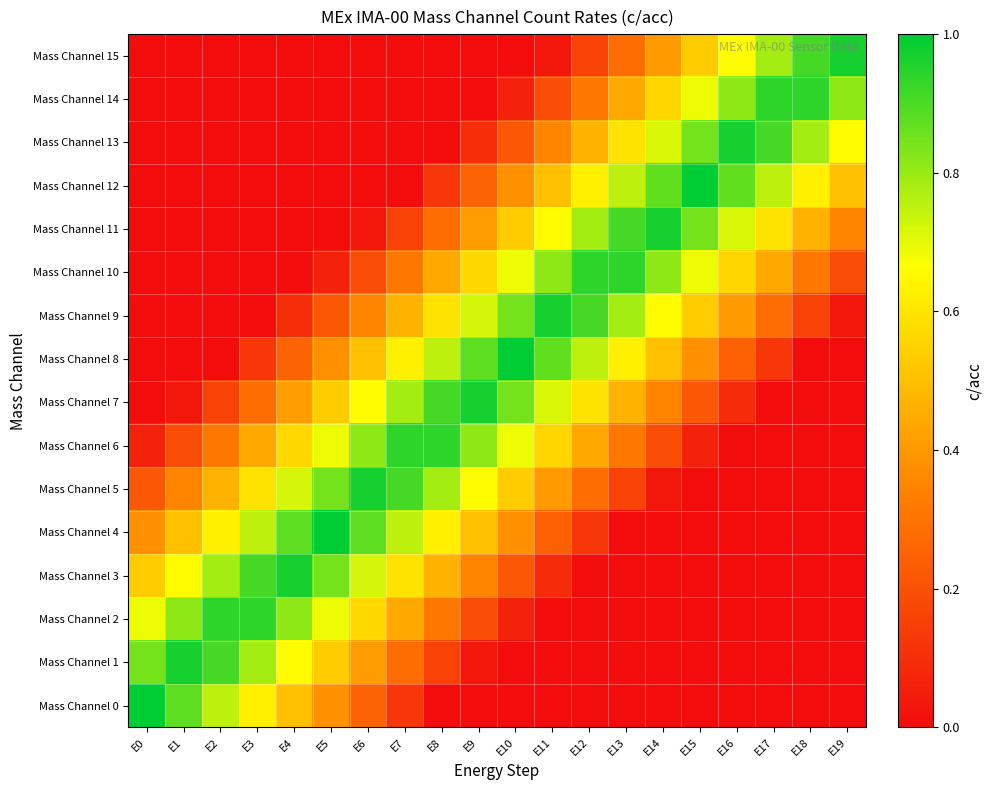

Rank the series at E10 from highest to lowest value.

Mass Channel 8, Mass Channel 7, Mass Channel 9, Mass Channel 6, Mass Channel 10, Mass Channel 5, Mass Channel 11, Mass Channel 4, Mass Channel 12, Mass Channel 3, Mass Channel 13, Mass Channel 2, Mass Channel 14, Mass Channel 0, Mass Channel 1, Mass Channel 15